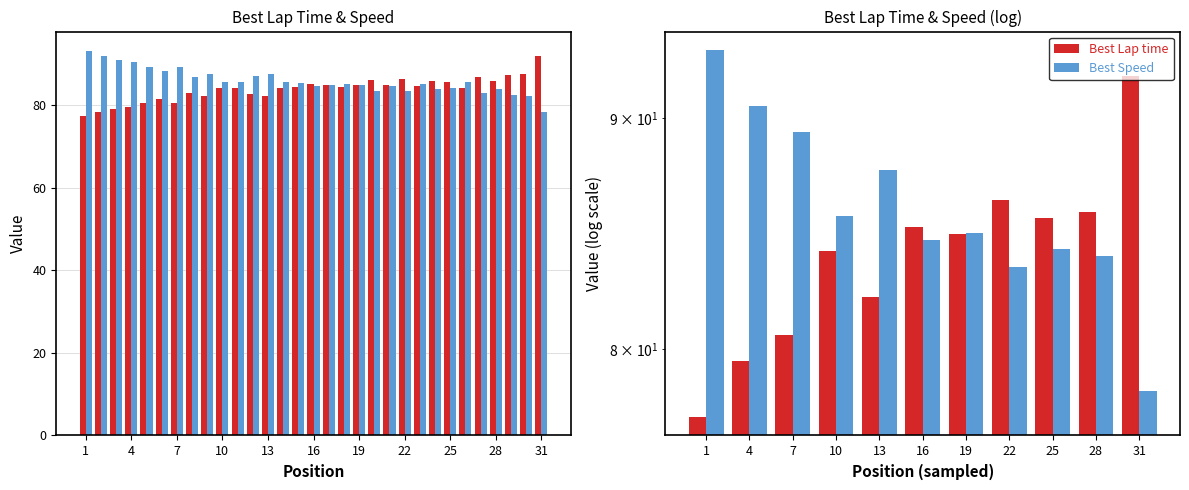

Is it true that Best Lap time equals 84.1 at 10?

True